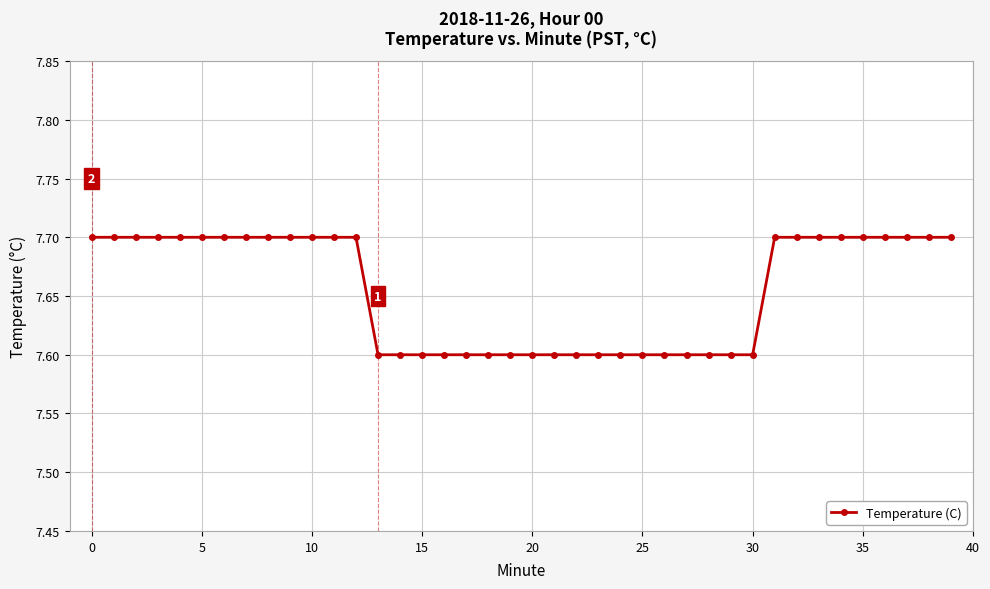

What is the sum of all values?

306.2